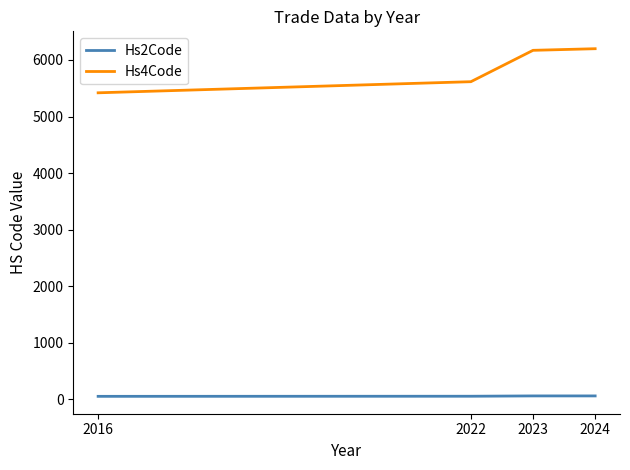

Rank the series at 2023 from lowest to highest value.

Hs2Code, Hs4Code